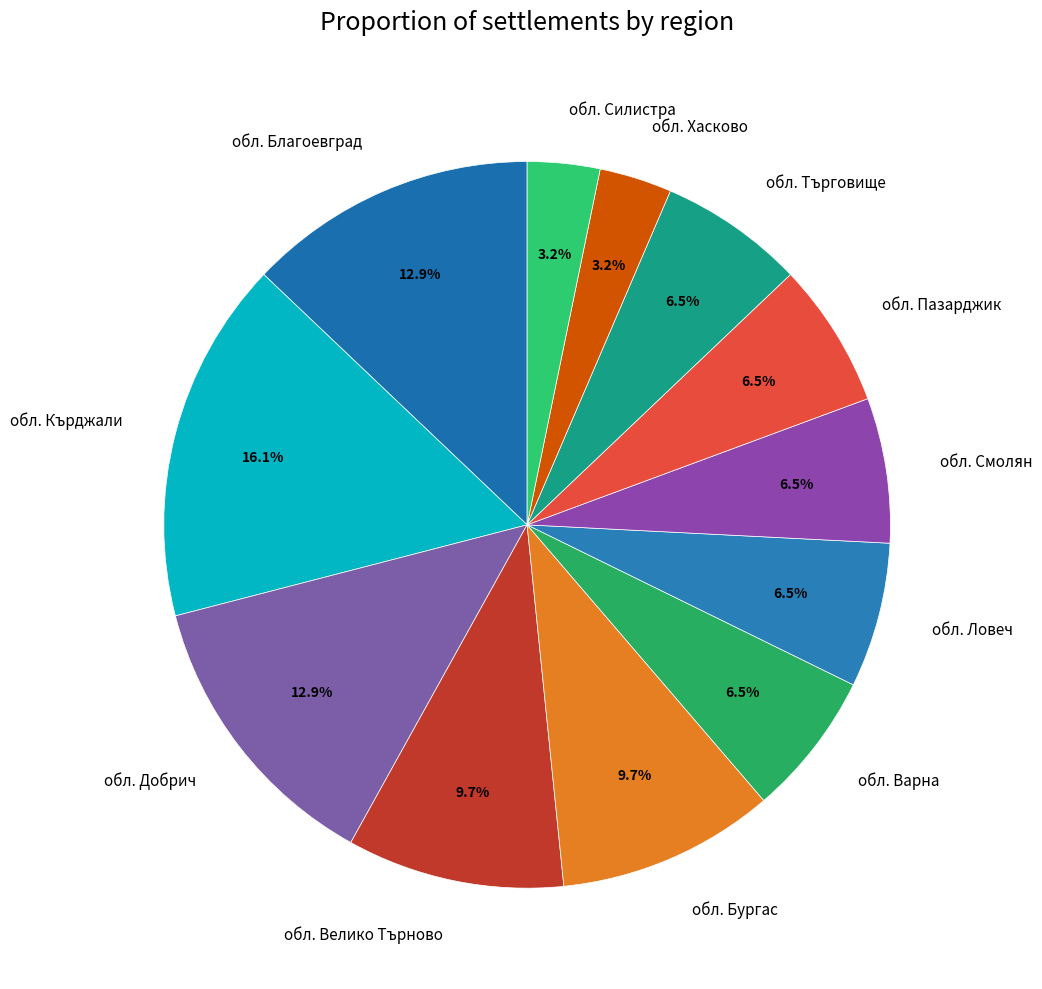

What is the largest slice in the pie chart?

обл. Кърджали